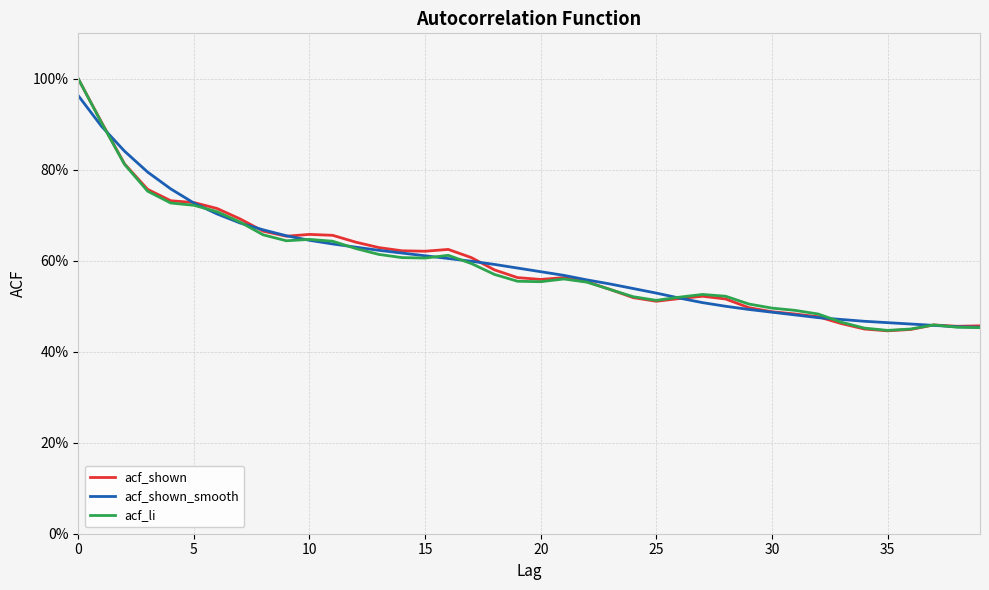

What are all the series names shown in the legend?

acf_shown, acf_shown_smooth, acf_li